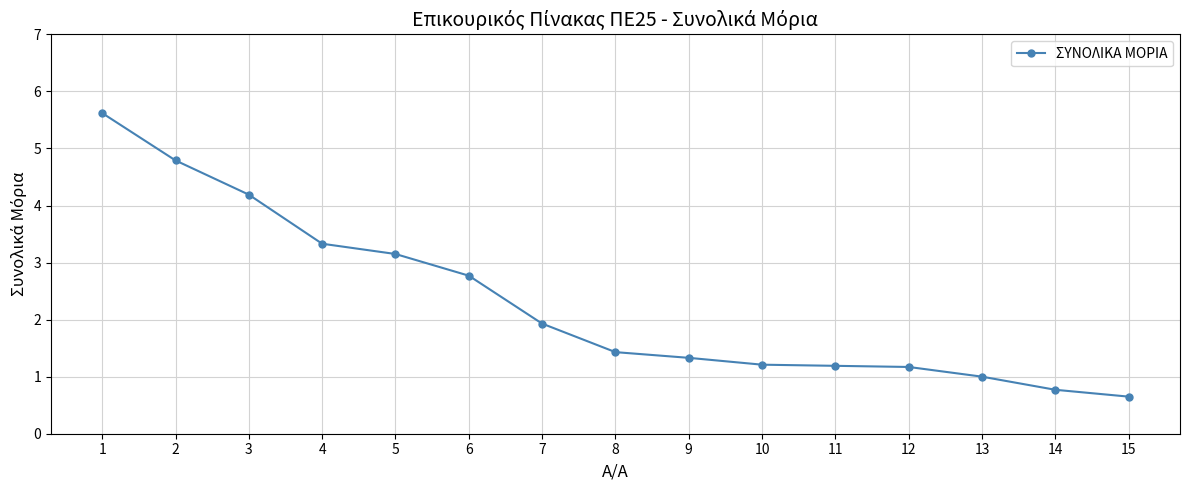

Which has a higher value, 7 or 5?

5